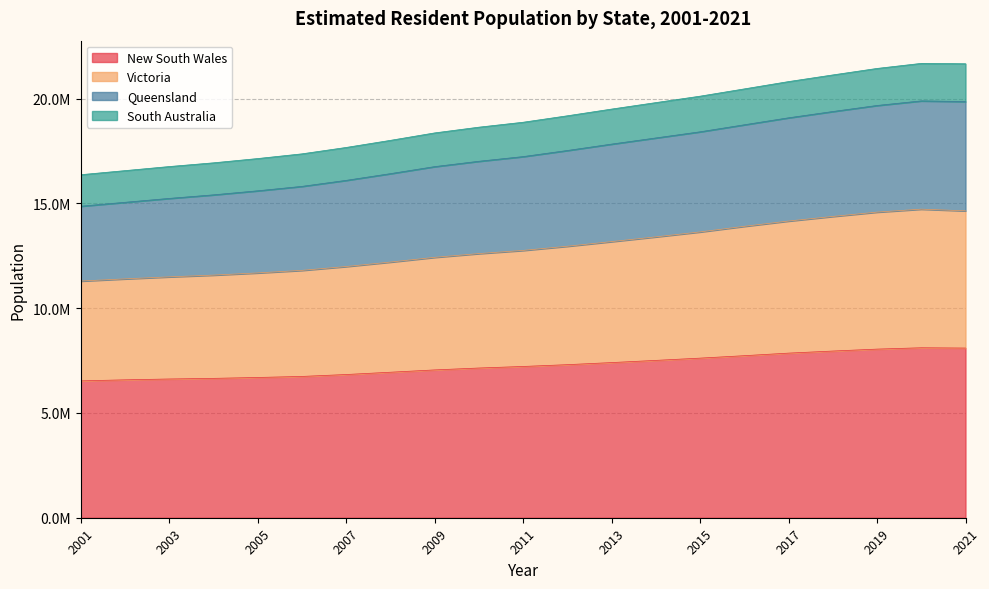

Which has a higher value, 2006 or 2004?

2006